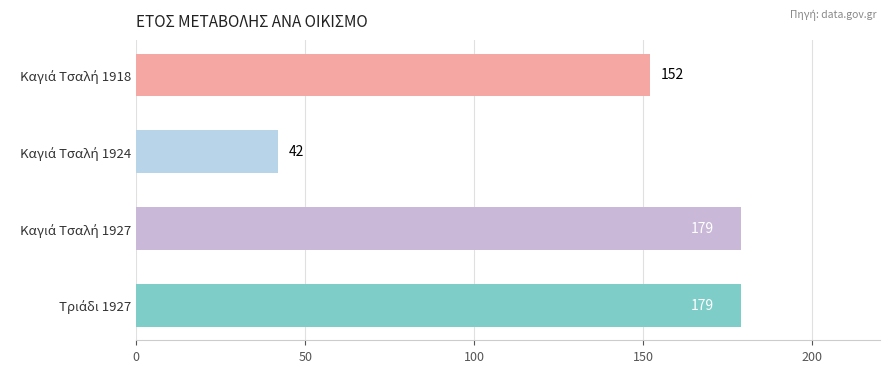

How many data points does each series have?

4